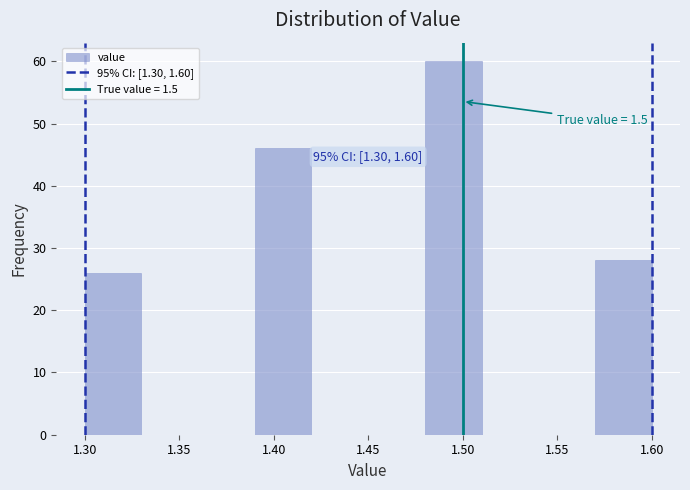

Over which range of the x-axis is the bar tallest?

1.48 to 1.51